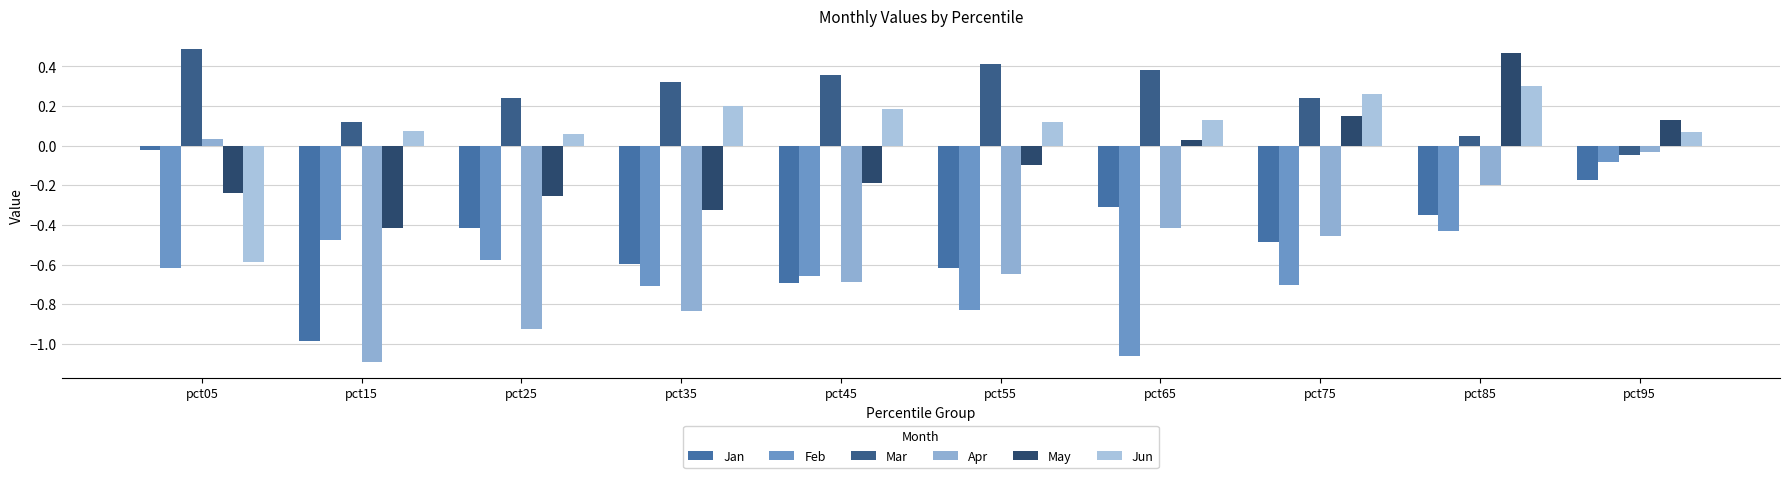

Reading right to left, what are all the values shown in this chart?

Jan: -0.2	-0.4	-0.5	-0.3	-0.6	-0.7	-0.6	-0.4	-1.0	-0.0
Feb: -0.1	-0.4	-0.7	-1.1	-0.8	-0.7	-0.7	-0.6	-0.5	-0.6
Mar: -0.0	0.1	0.2	0.4	0.4	0.4	0.3	0.2	0.1	0.5
Apr: -0.0	-0.2	-0.5	-0.4	-0.6	-0.7	-0.8	-0.9	-1.1	0.0
May: 0.1	0.5	0.1	0.0	-0.1	-0.2	-0.3	-0.3	-0.4	-0.2
Jun: 0.1	0.3	0.3	0.1	0.1	0.2	0.2	0.1	0.1	-0.6